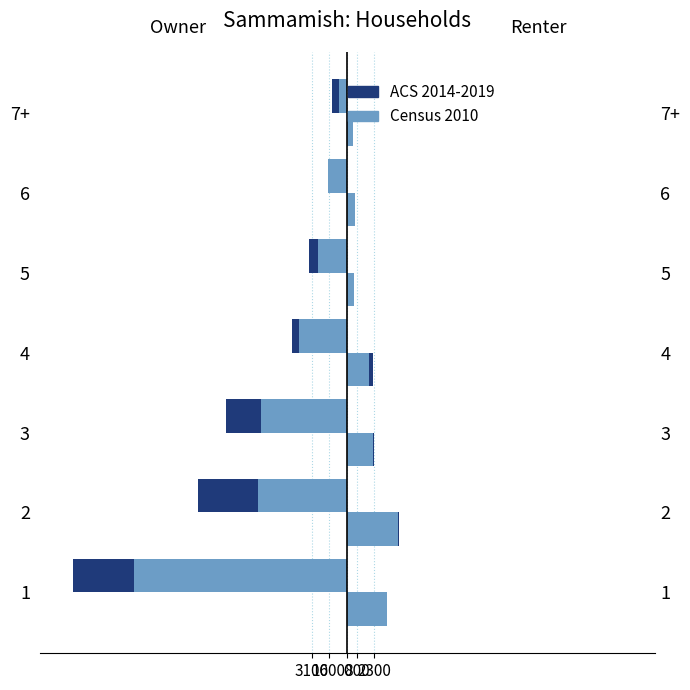

Does the chart contain stacked bars?

No